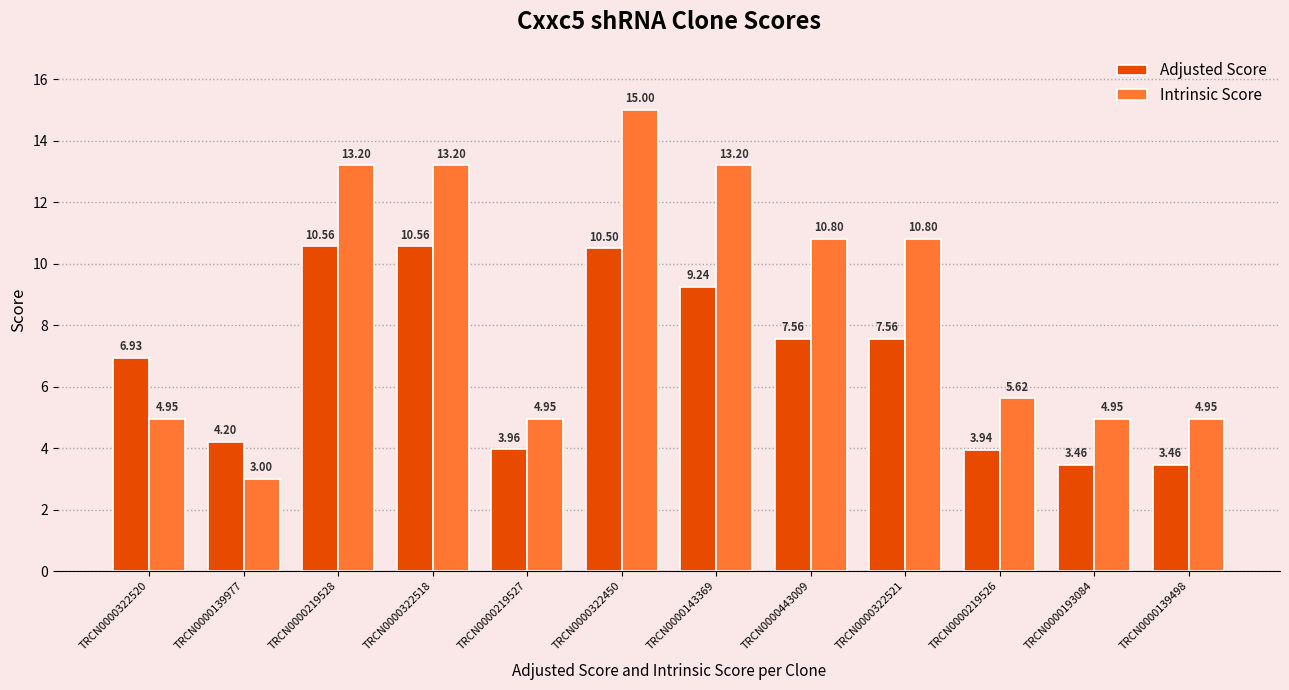

What is the difference between the maximum and minimum values in the Intrinsic Score series?

12.0